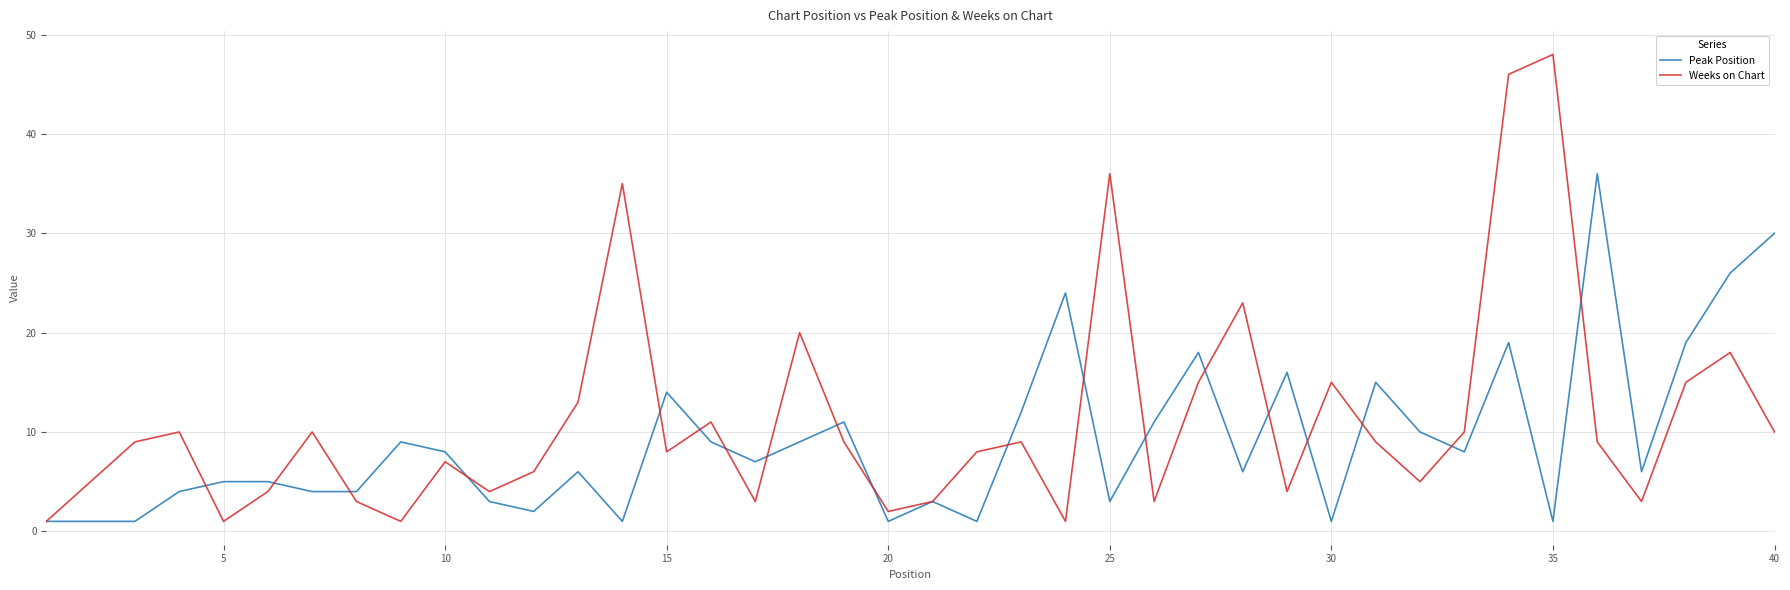

Which series has the widest spread of values?

Weeks on Chart